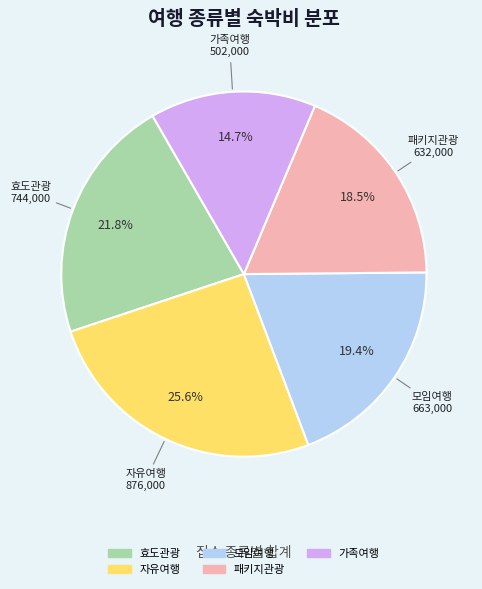

Approximately how many times larger is the value at 효도관광 compared to 모임여행?

1.1